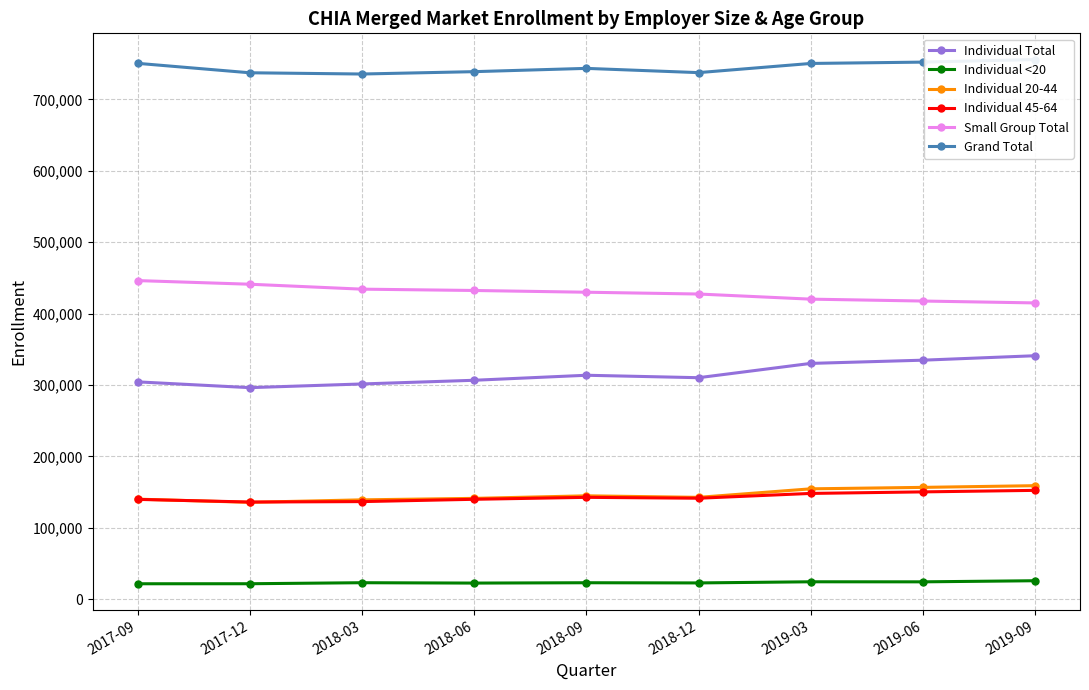

What is the value of the Individual <20 point at the 8th from the left?

24178